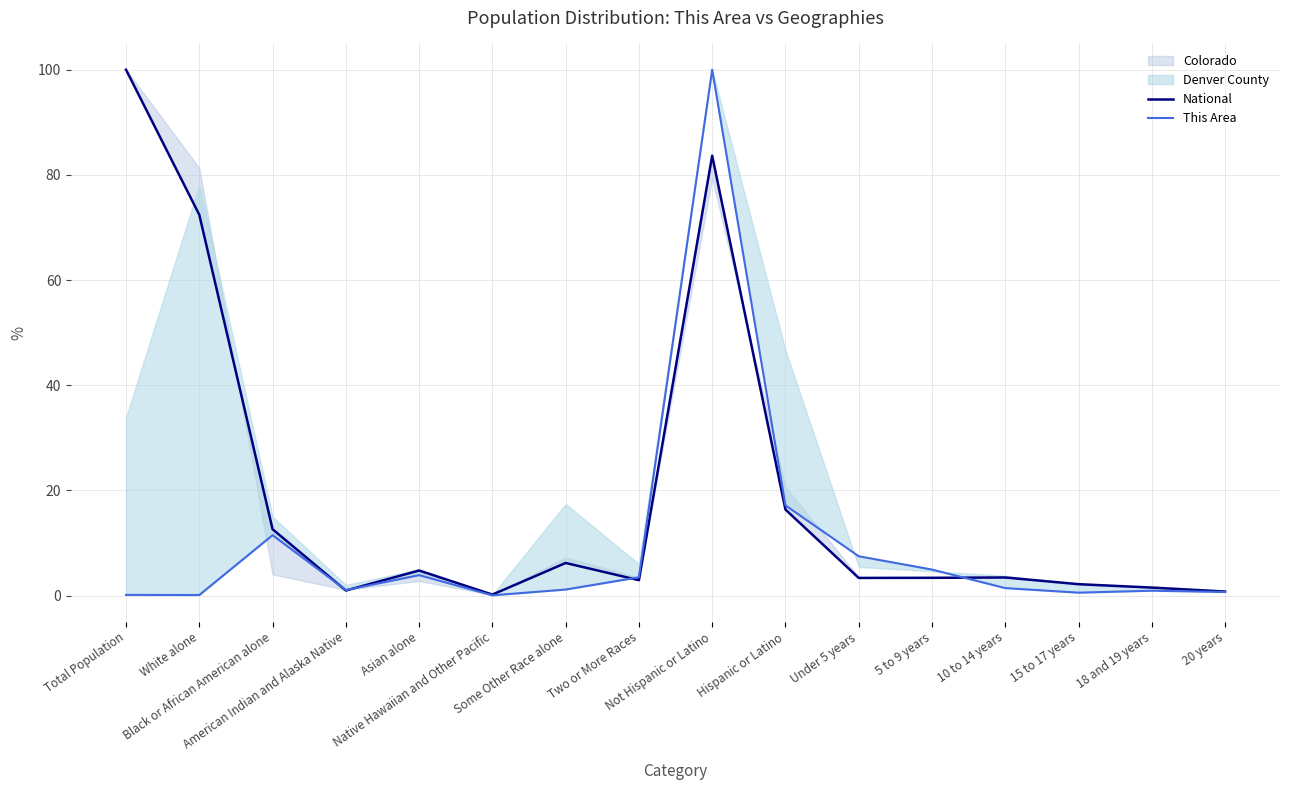

Where does the National series first go above 3?

Total Population